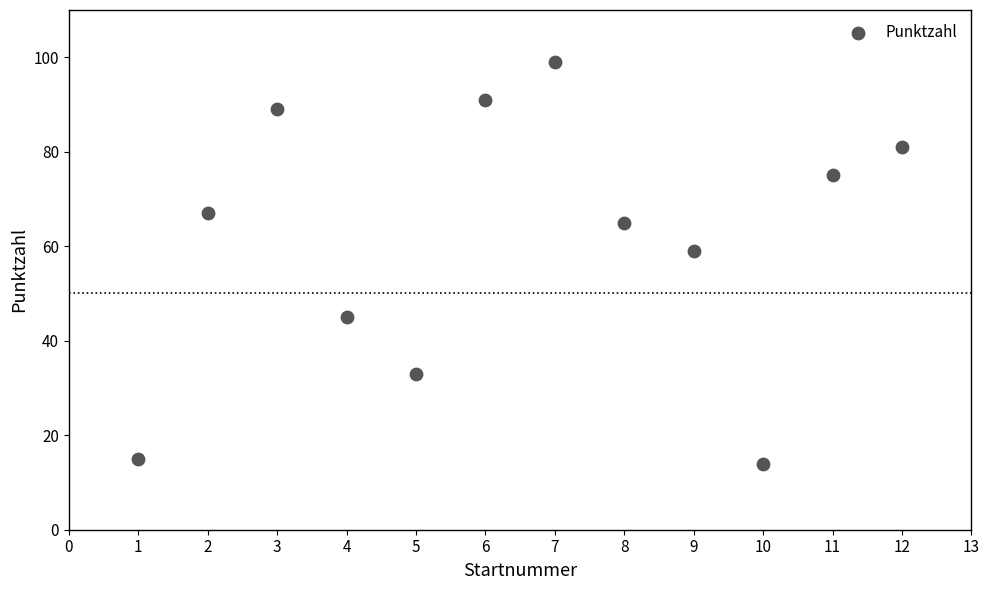

What is the average Y value?

61